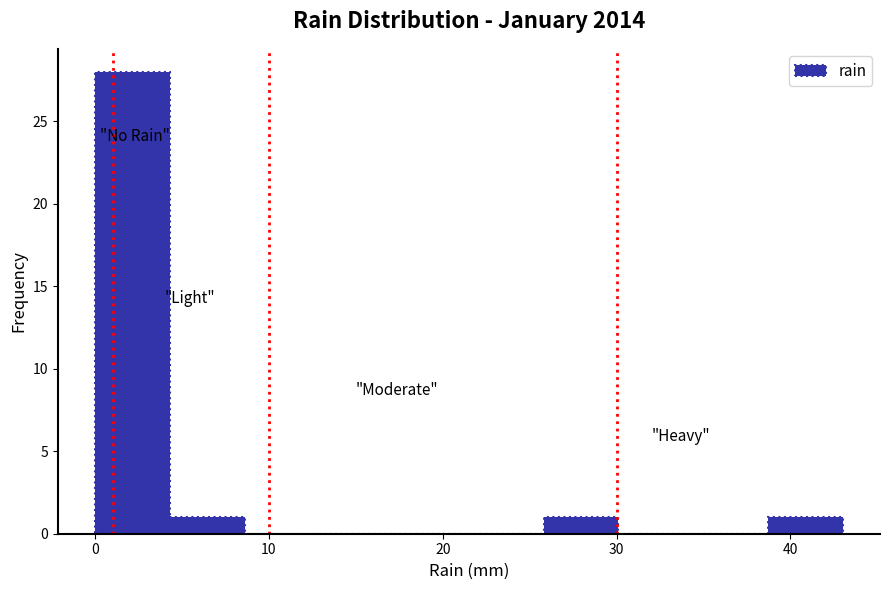

Reading left to right, transcribe this chart: for each bar, give the range it covers on the x-axis and its height. Neither the bar edges nor the heights are printed on the chart, so give them approximately, as read against the axes.

0.0 to 4.3: 28
4.3 to 8.6: 1
8.6 to 12.9: 0
12.9 to 17.2: 0
17.2 to 21.5: 0
21.5 to 25.8: 0
25.8 to 30.1: 1
30.1 to 34.4: 0
34.4 to 38.7: 0
38.7 to 43.0: 1